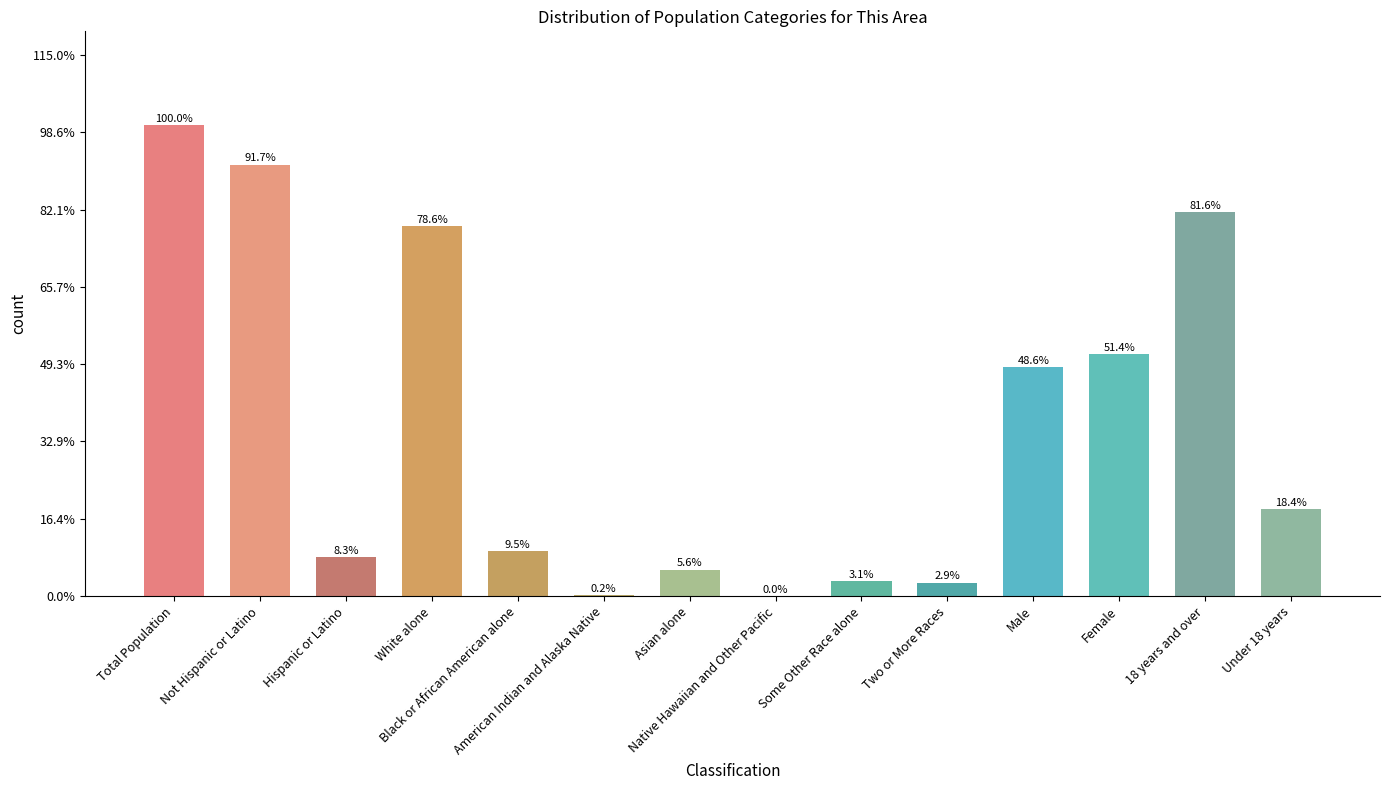

What is the maximum value shown in the chart?

100.0